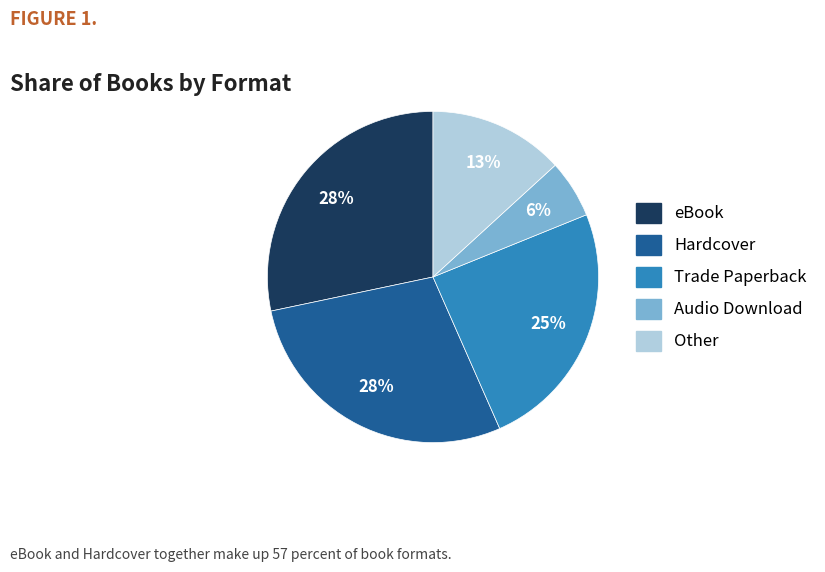

To the nearest percent, what is the combined percentage of Audio Download and Other?

19%